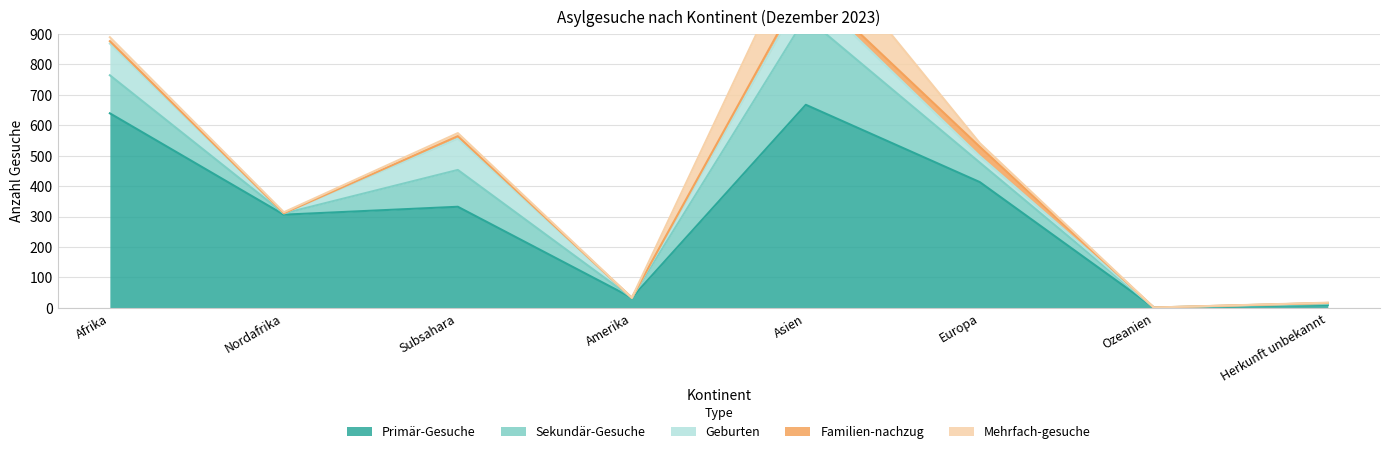

What is the sum of all Primär-Gesuche values?

2400